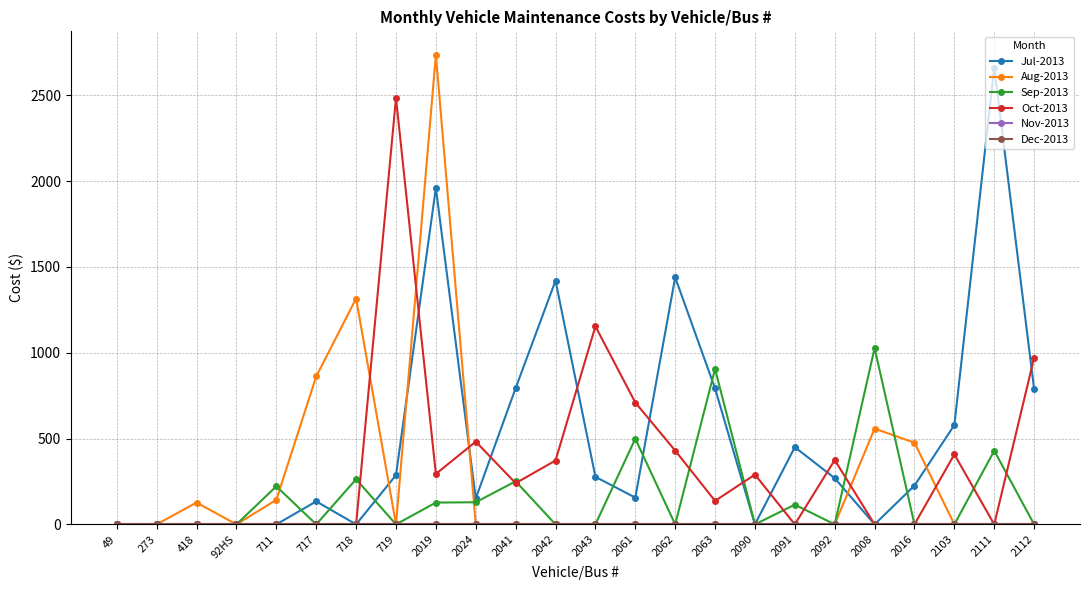

What is the sum of the Jul-2013 values at 2024 and 418?

151